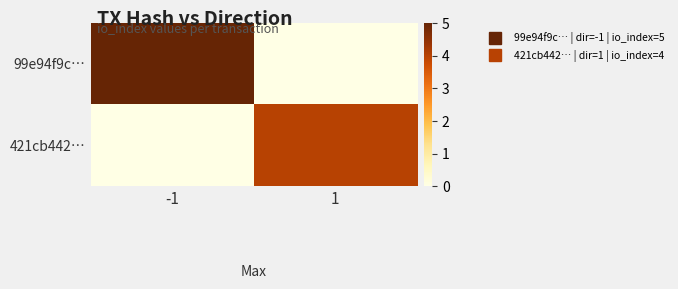

Rank the series by their maximum value, from highest to lowest.

99e94f9c…, 421cb442…